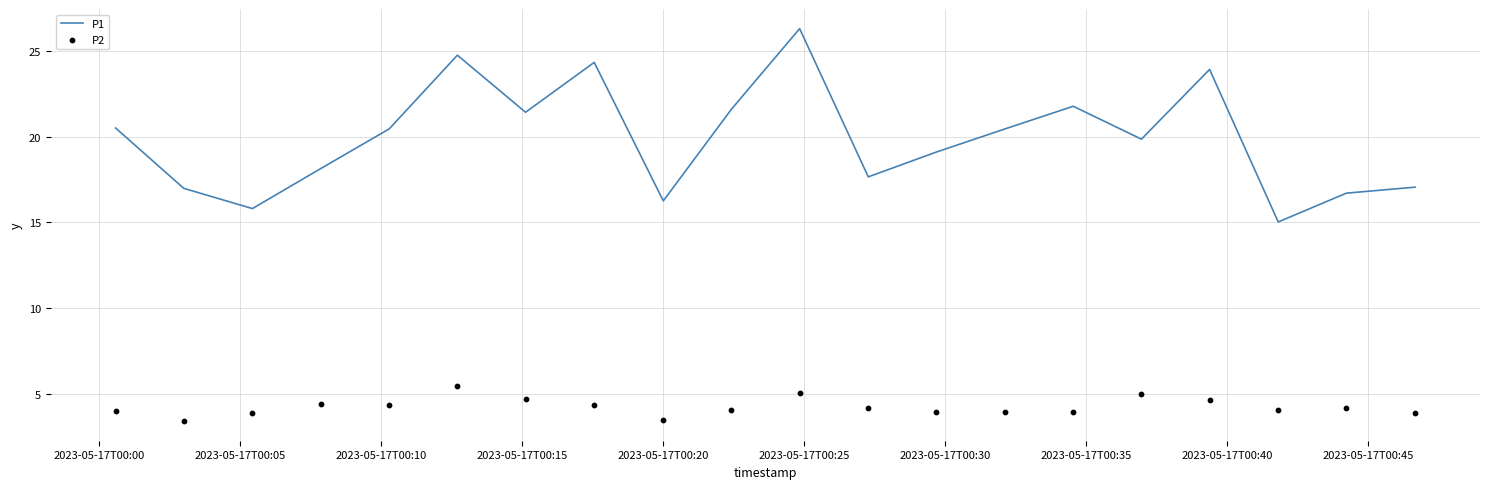

What is the highest value of the P1 series?

26.3